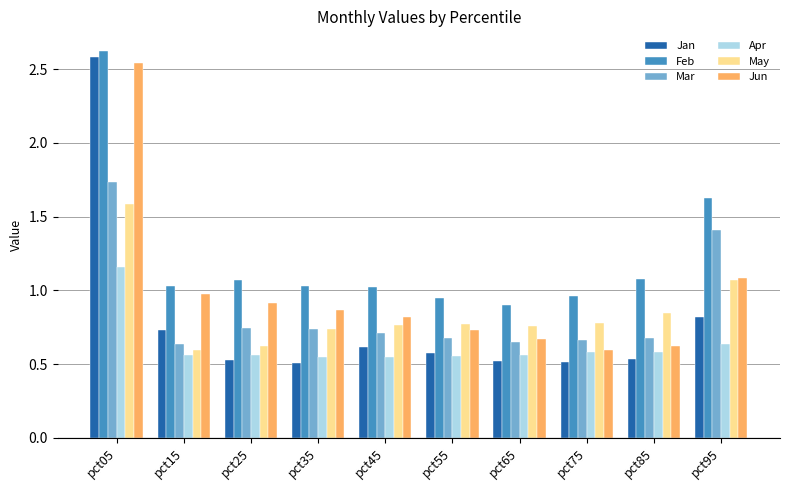

True or false: Jun has a value of 0.7 at pct55.

True